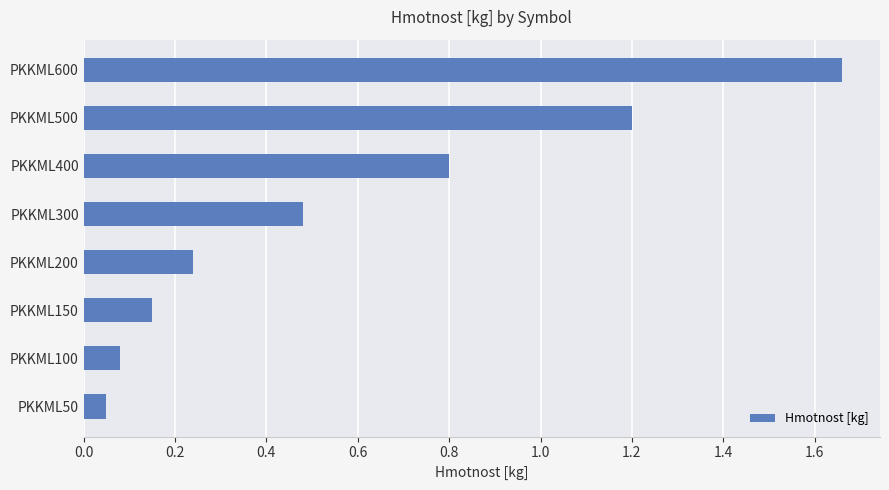

How many bars are there in total?

8